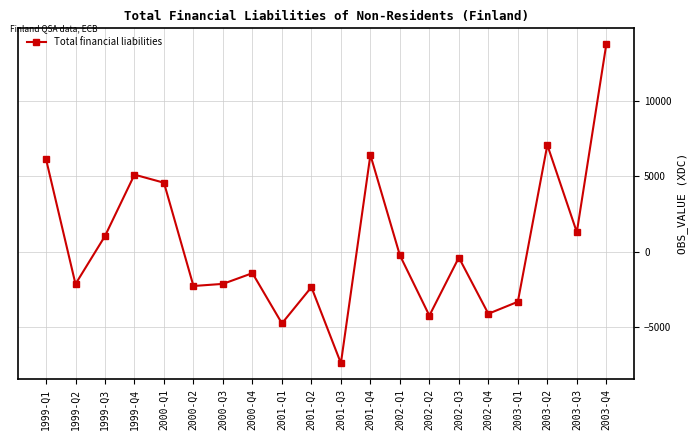

What is the difference between the second highest and minimum values?

14489